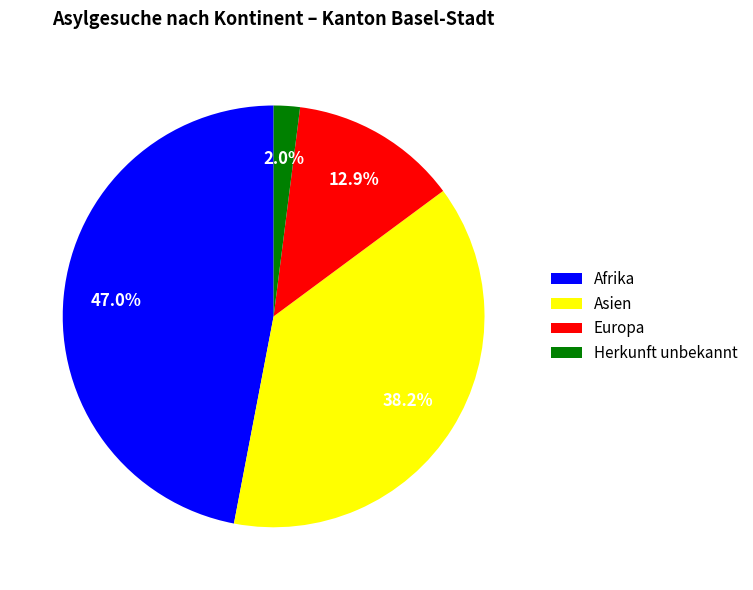

The Asien slice represents 25% of the pie. True or false?

False